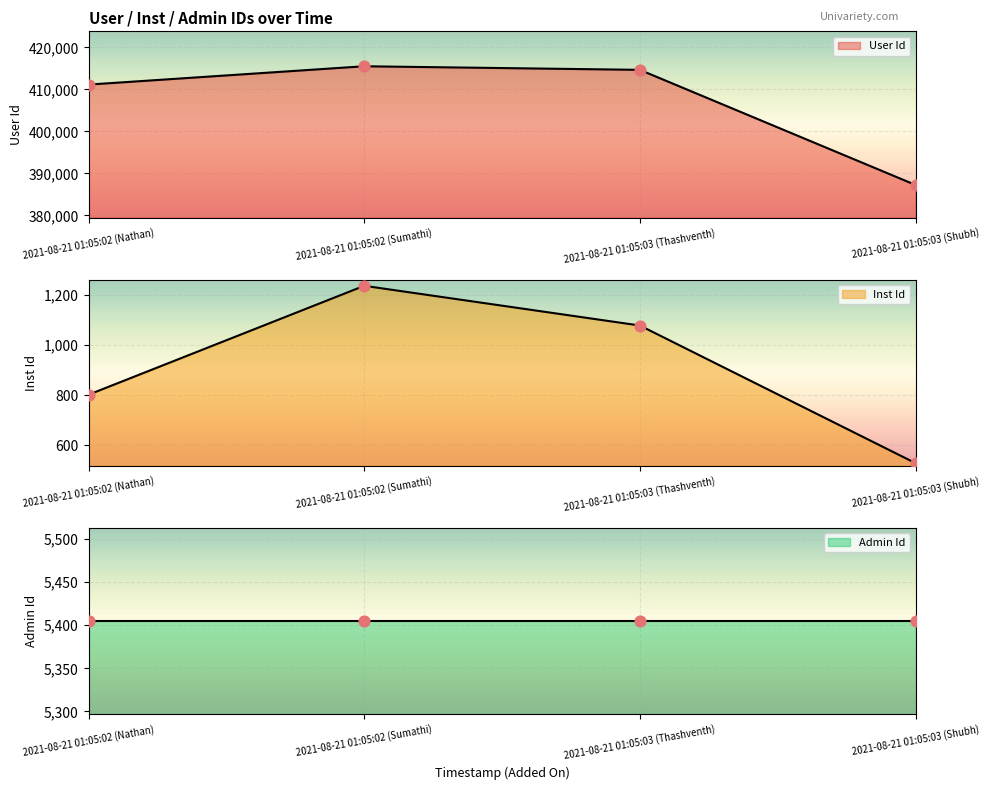

Which series reaches the minimum Y coordinate?

Inst Id